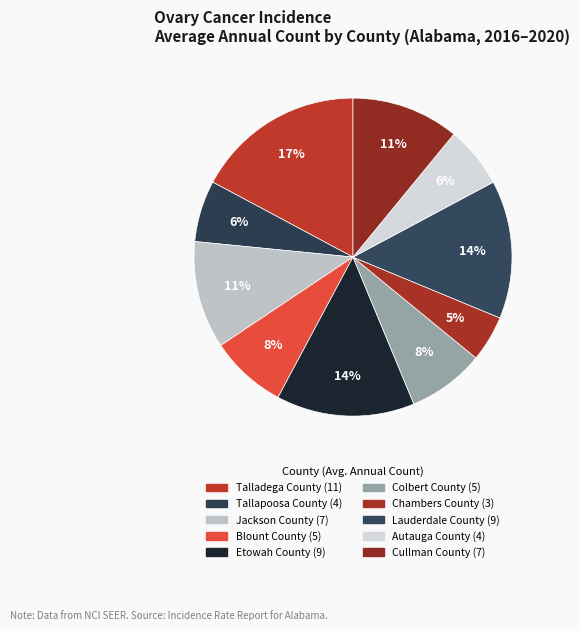

Is it true that Jackson County is 5% of the pie?

False